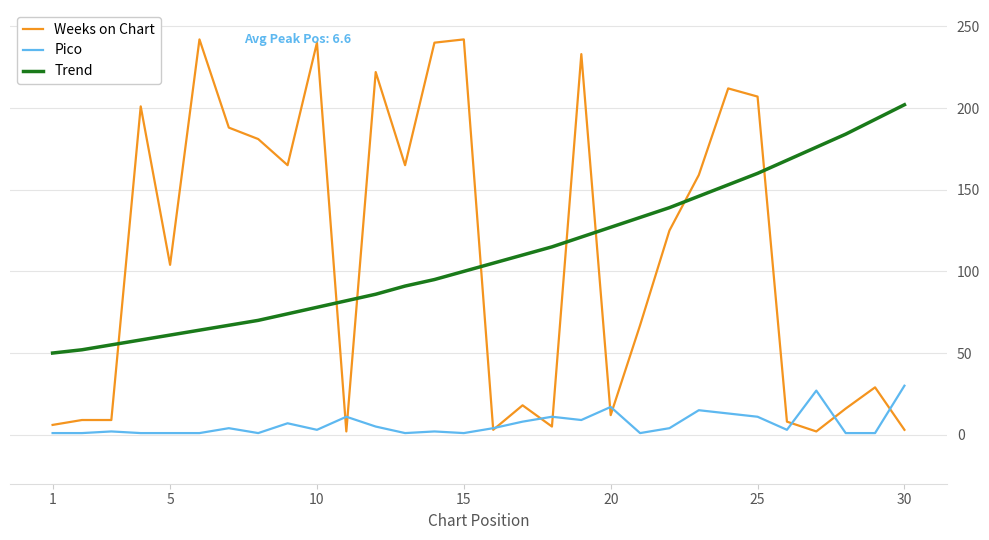

How many intersections are there between Trend and Weeks on Chart?

8